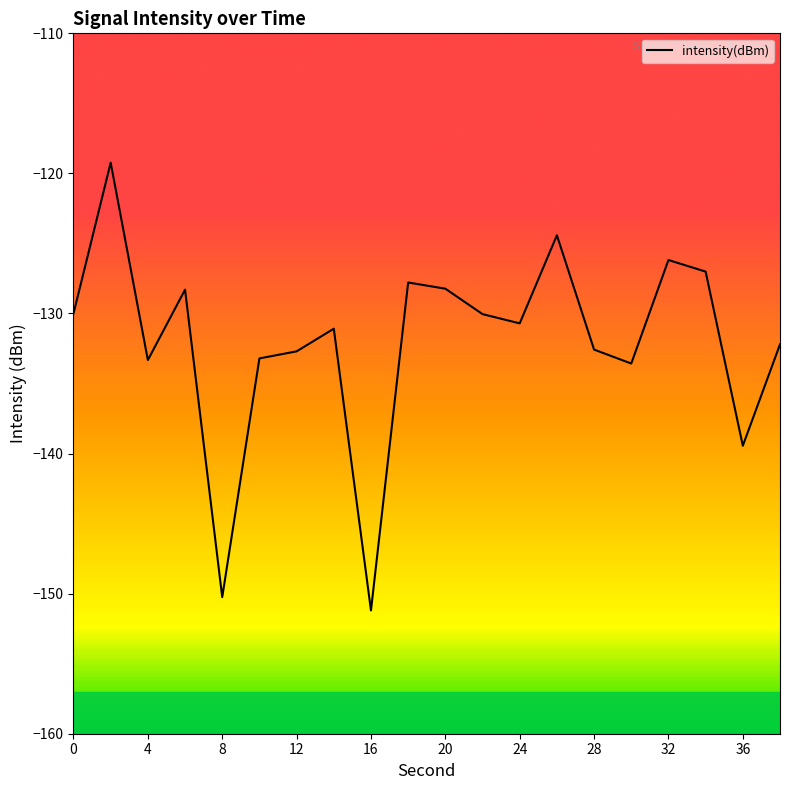

How many lines are shown in the chart?

1